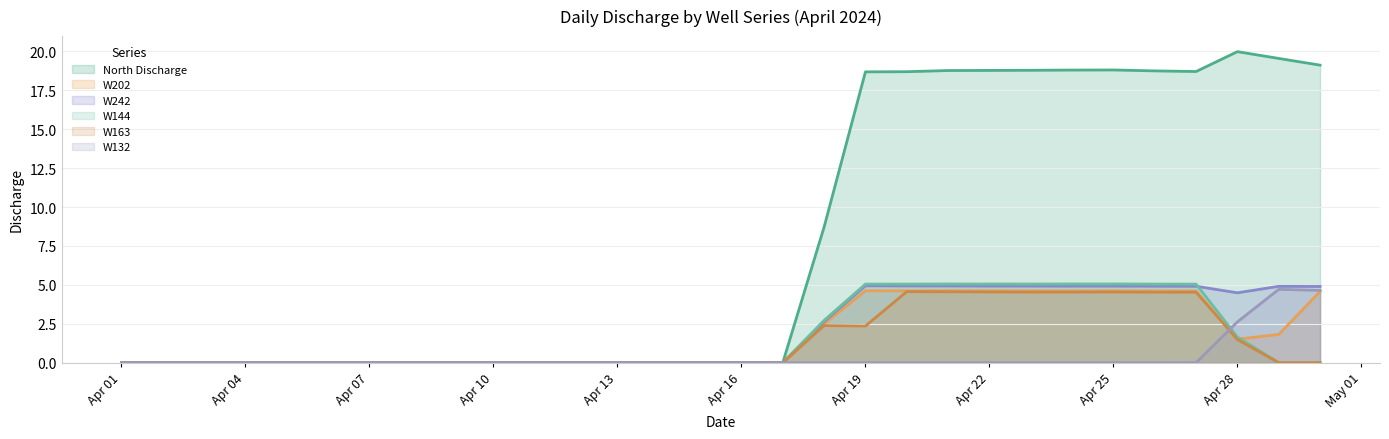

What are all the series names shown in the legend?

North Discharge, W202, W242, W144, W163, W132